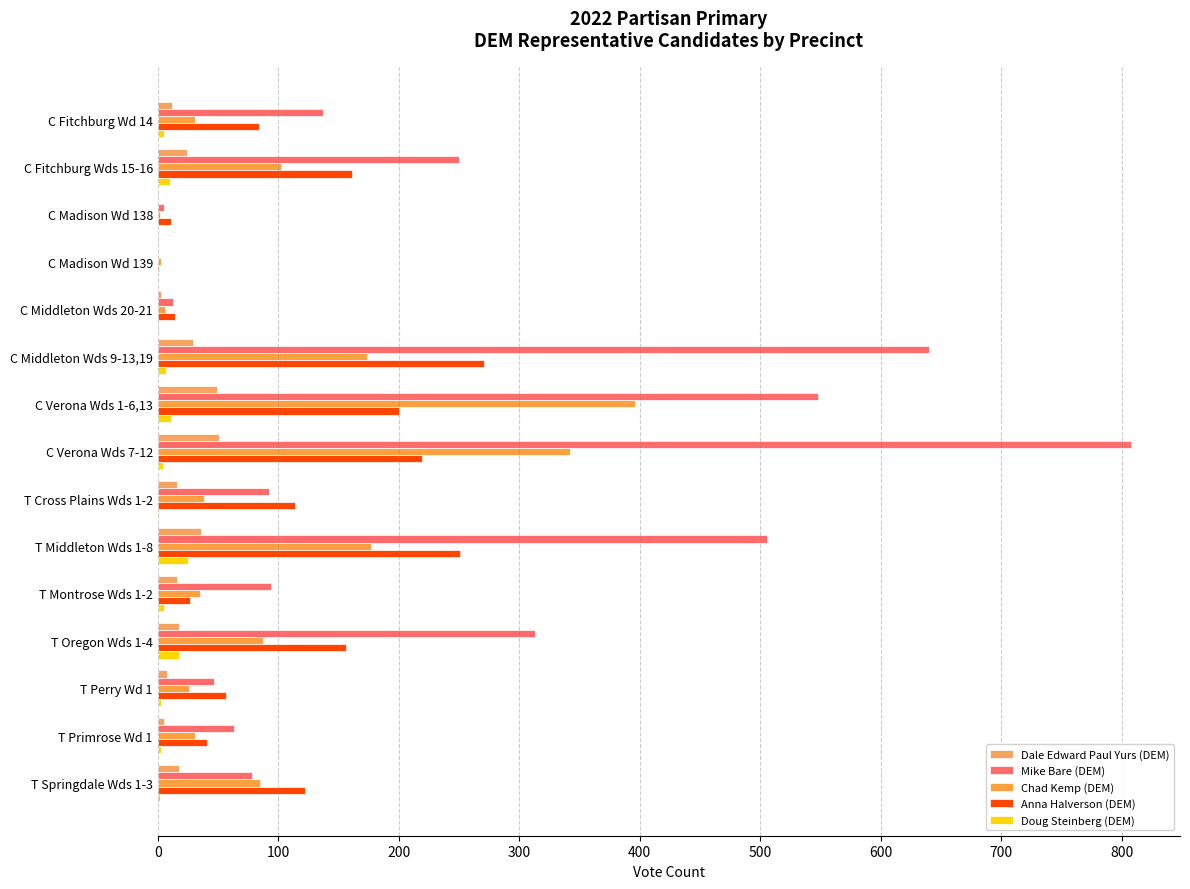

How many distinct data groups are displayed?

5